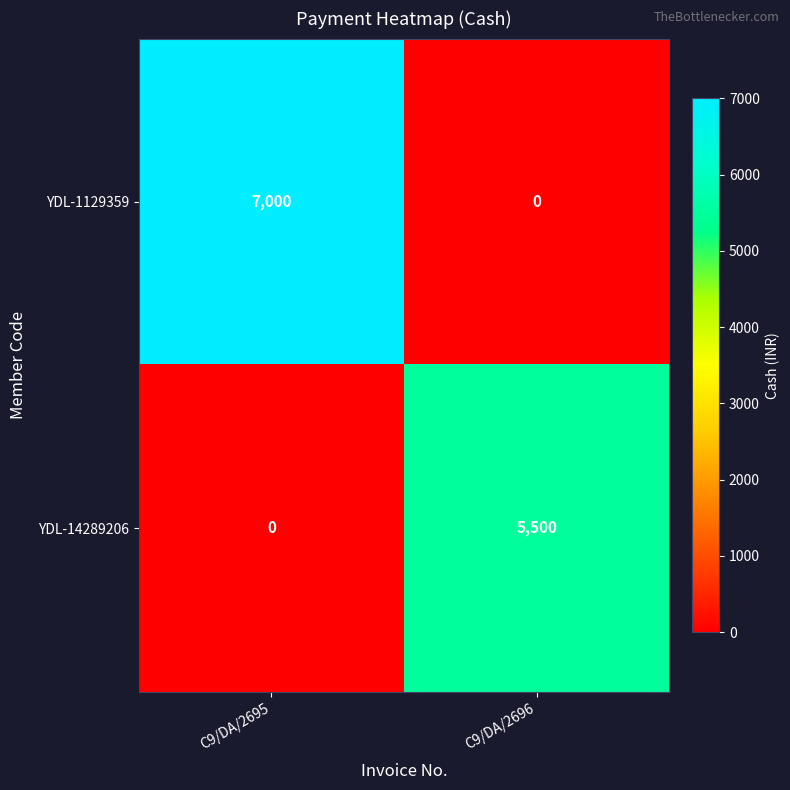

What is the difference between the YDL-14289206 values at C9/DA/2695 and C9/DA/2696?

5500